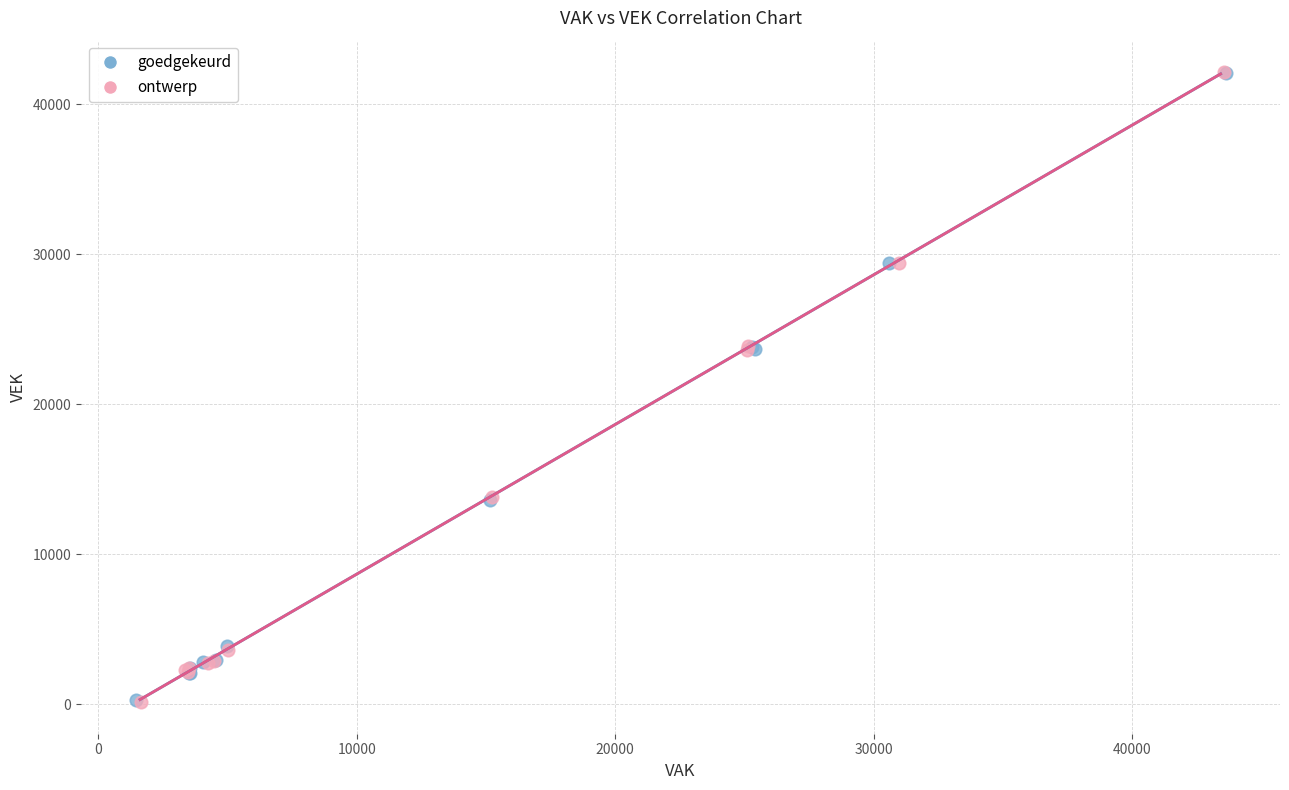

Which series has the largest Y range (max minus min)?

ontwerp